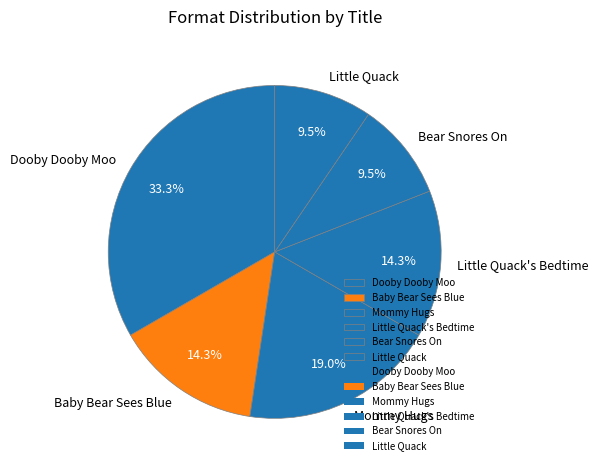

To the nearest percent, what is the average slice percentage?

17%